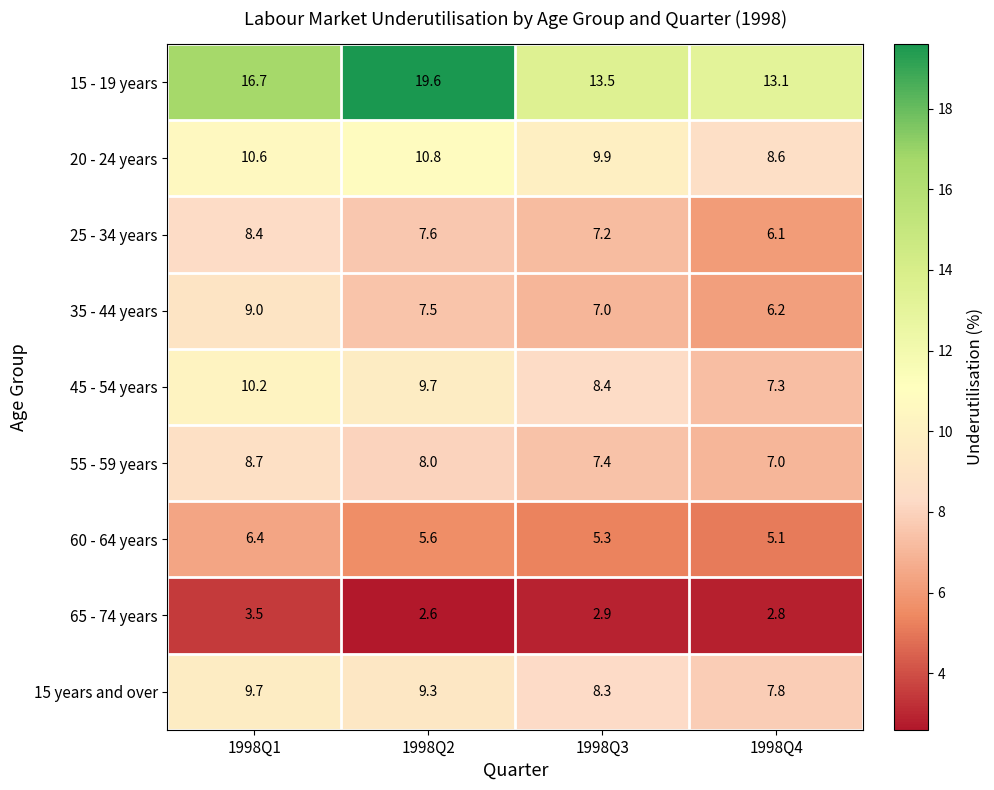

True or false: 65 - 74 years has a value of 3.5 at 1998Q1.

True